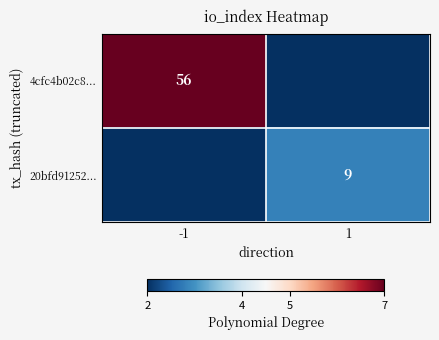

The value of 4cfc4b02c8... at -1 is 56. True or false?

True